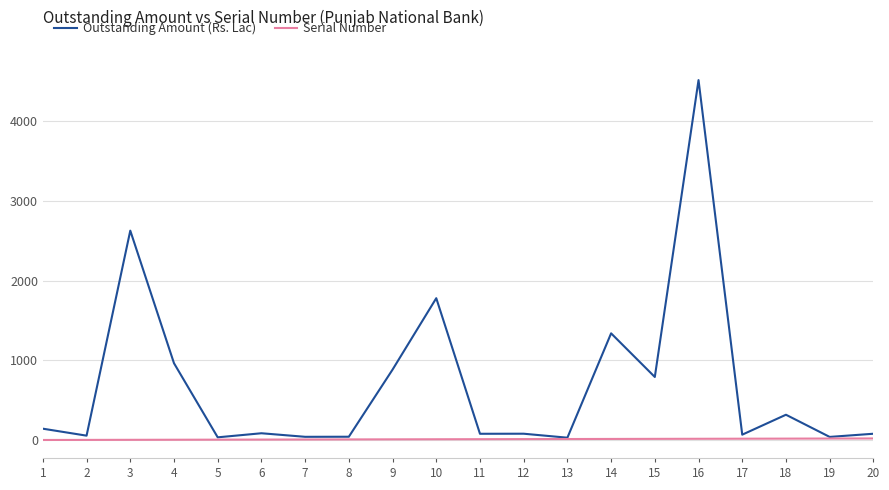

Which series has the largest total across all categories?

Outstanding Amount (Rs. Lac)